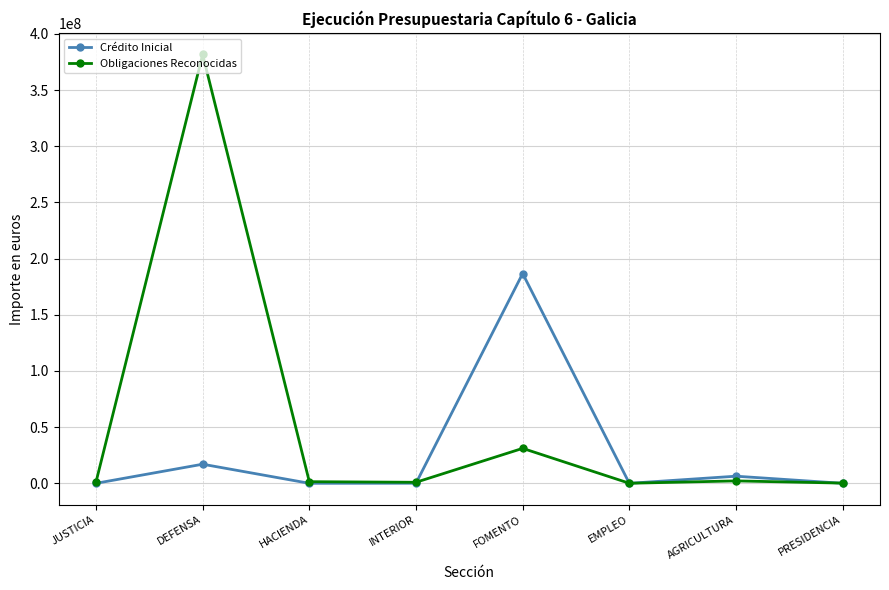

How many interior local valleys does the Crédito Inicial series have?

2